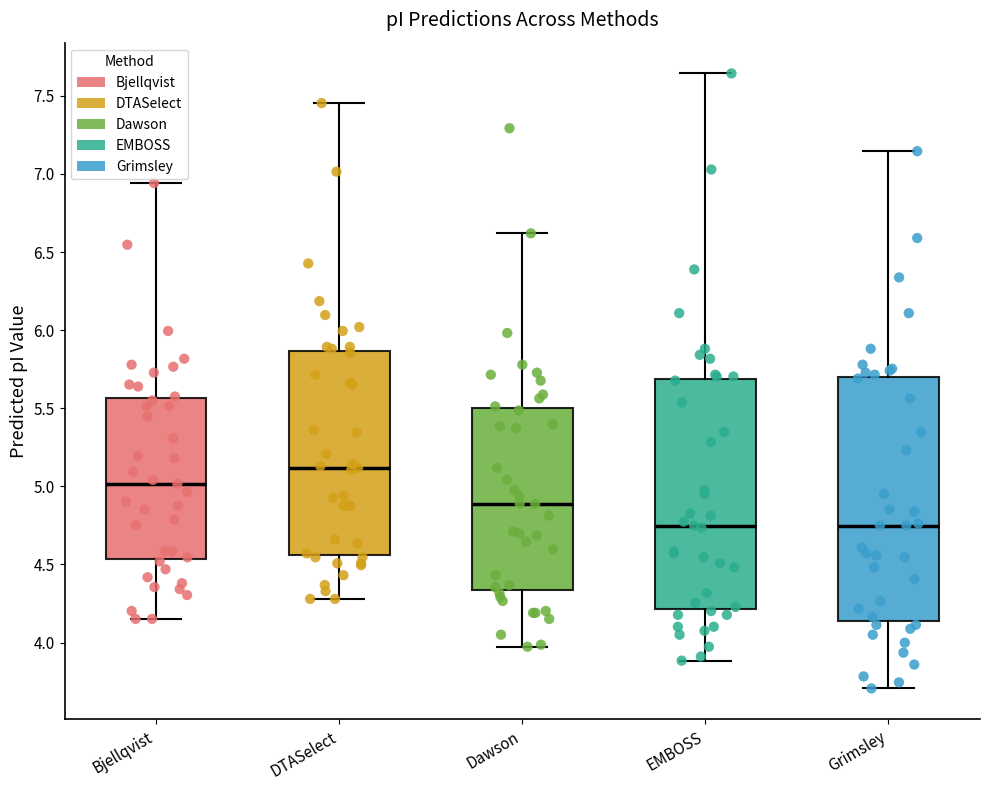

Reading left to right, read every box against the y-axis: the position of its median line, the range the box covers, and the ends of its whiskers. The values are not printed on the chart, so give them approximately, as read against the axis.

Bjellqvist: median 5.00, box 4.55 to 5.55, whiskers 4.15 to 6.95
DTASelect: median 5.10, box 4.55 to 5.85, whiskers 4.30 to 7.45
Dawson: median 4.90, box 4.35 to 5.50, whiskers 3.95 to 6.60
EMBOSS: median 4.75, box 4.20 to 5.70, whiskers 3.90 to 7.65
Grimsley: median 4.75, box 4.15 to 5.70, whiskers 3.70 to 7.15